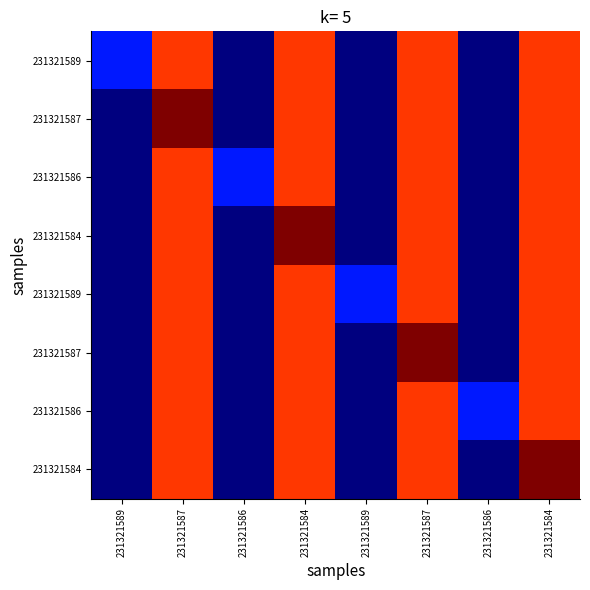

How many series are shown in this chart?

8